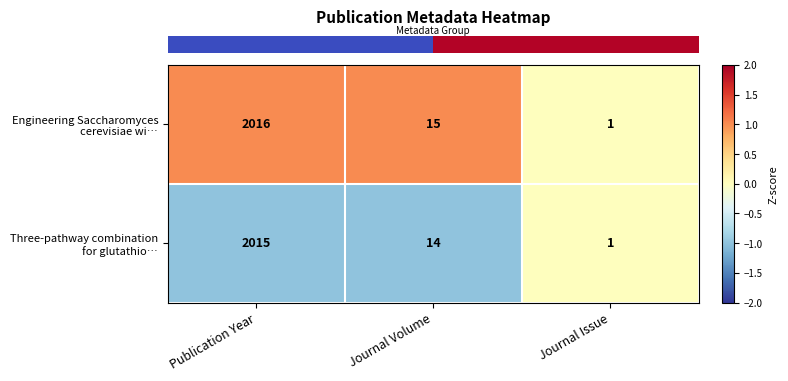

Which category has the highest value across all series?

Publication Year